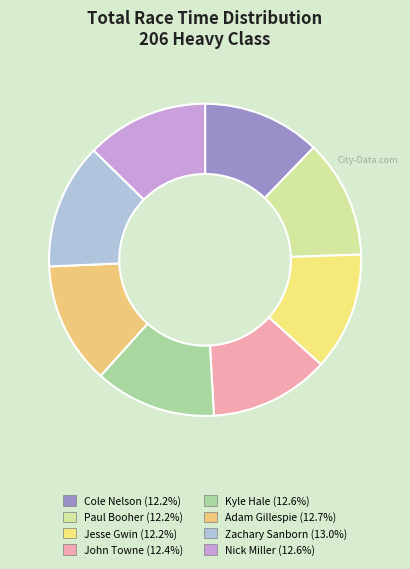

How many segments does this pie chart have?

8